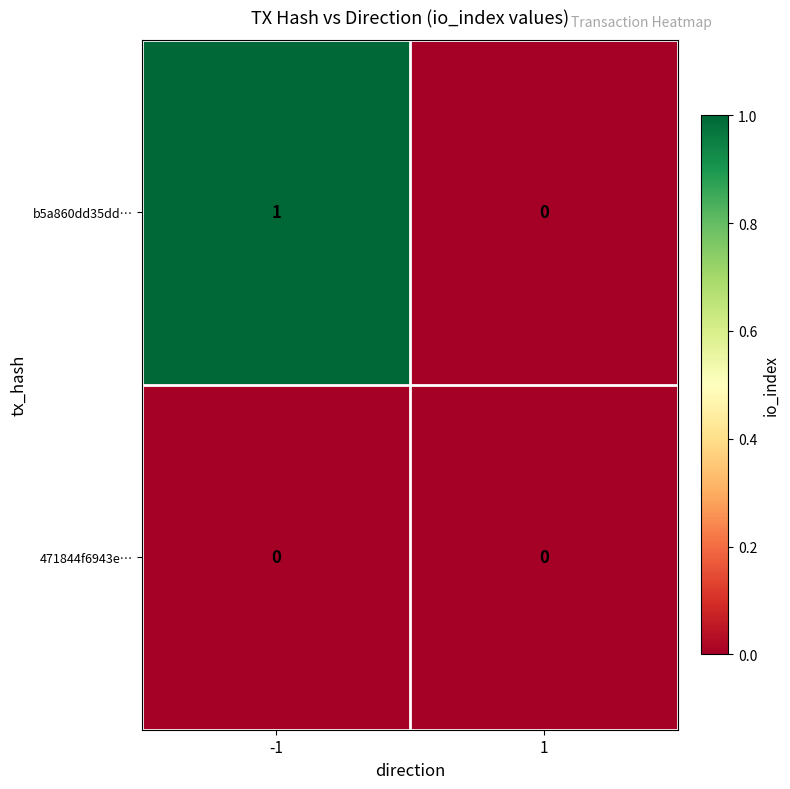

Reading left to right, what are all the values shown in this chart?

b5a860dd35dd…: -1=1	1=0
471844f6943e…: -1=0	1=0